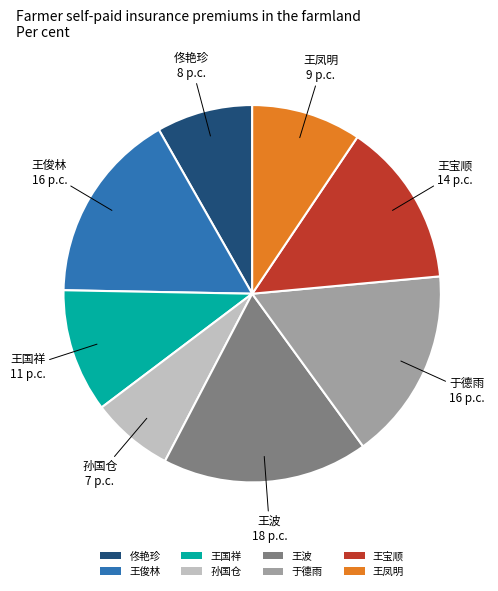

What is the smallest slice in the pie chart?

孙国仓